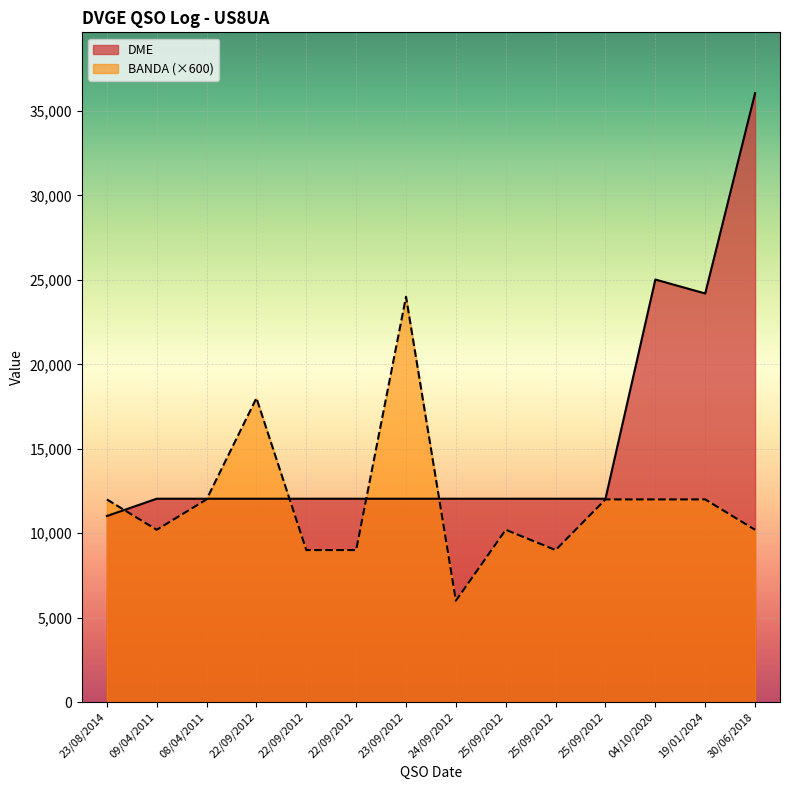

What is the label of the 6th point from the left?

22/09/2012